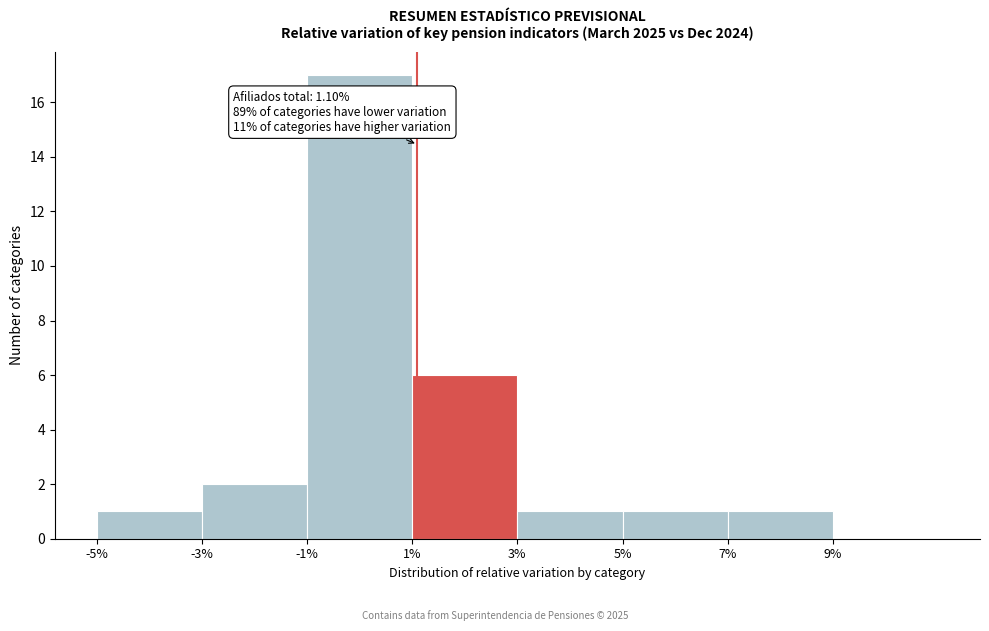

Reading left to right, extract all data points from this chart.

-5%=1	-3%=2	-1%=17	1%=6	3%=1	5%=1	7%=1	9%=0